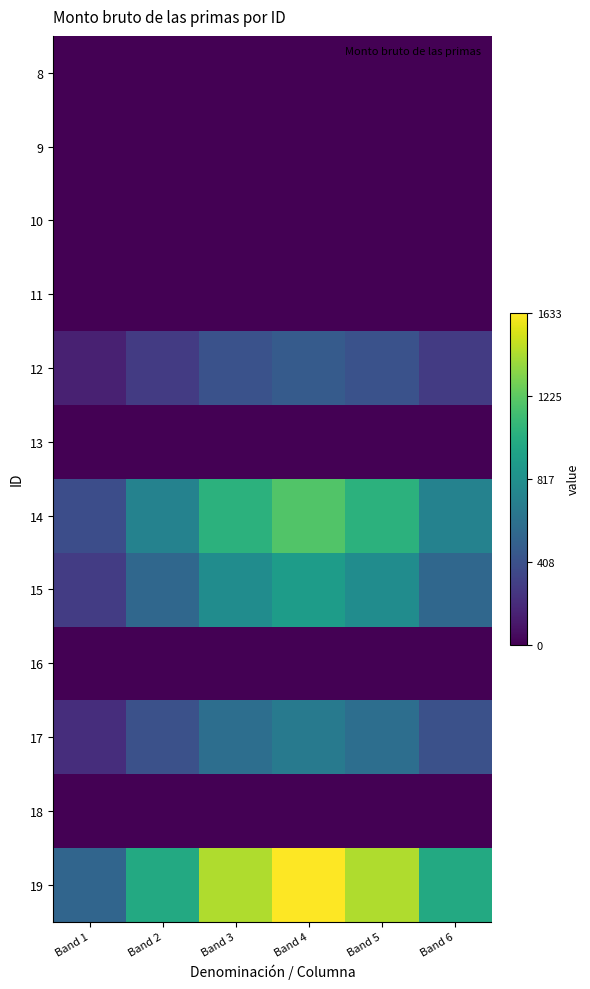

Count the number of data series in this chart.

12